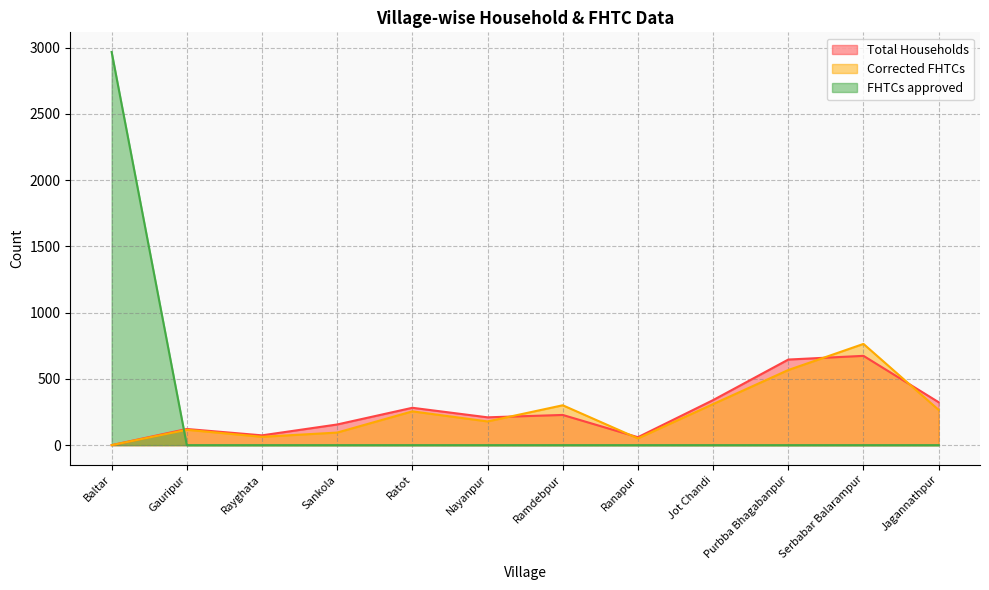

Reading left to right, list all the values displayed in this chart.

Total Households: 0	122	74	156	282	210	228	60	340	646	674	324
Corrected FHTCs: 0	116	63	95	255	179	301	51	310	567	764	266
FHTCs approved: 2967	0	0	0	0	0	0	0	0	0	0	0